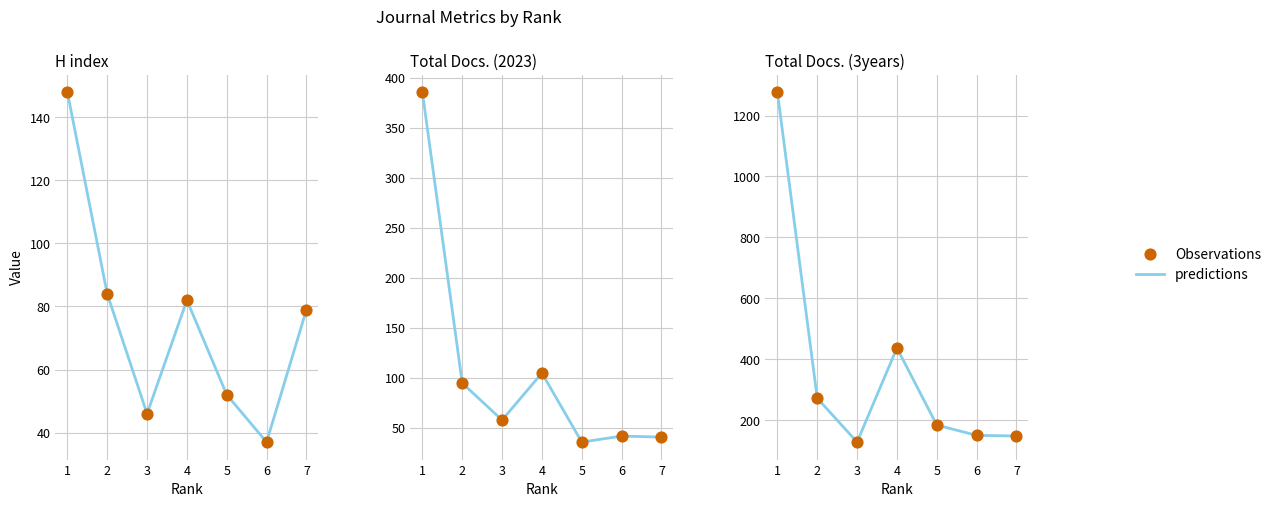

At which category is the sum across all series the highest?

1